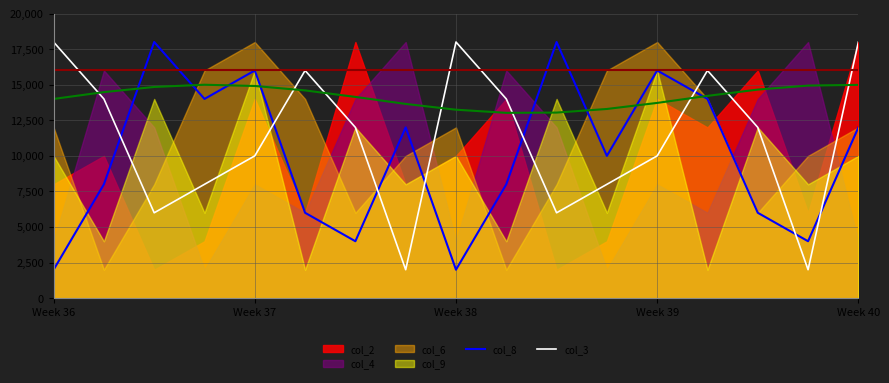

Count the col_3 values in the range 8000 to 16000.

10